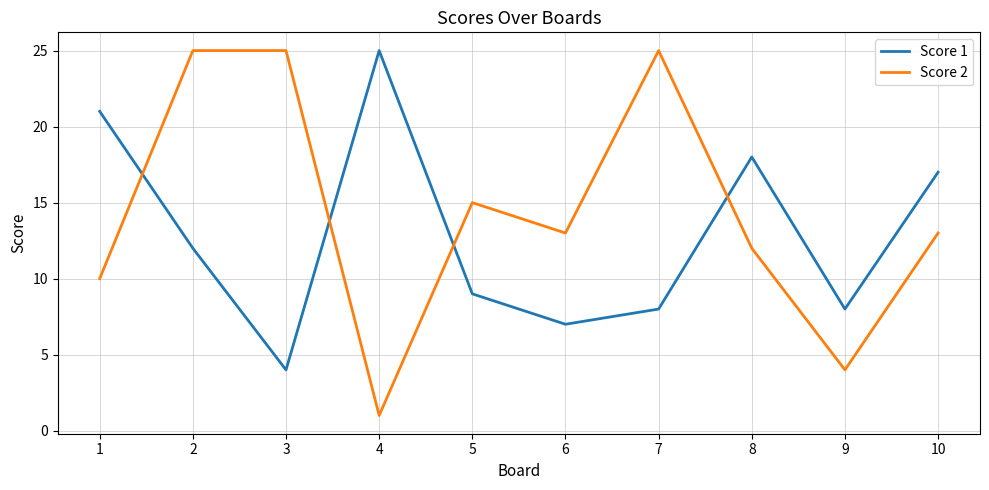

Reading left to right, list all the values displayed in this chart.

Score 1: 1=21	2=12	3=4	4=25	5=9	6=7	7=8	8=18	9=8	10=17
Score 2: 1=10	2=25	3=25	4=1	5=15	6=13	7=25	8=12	9=4	10=13